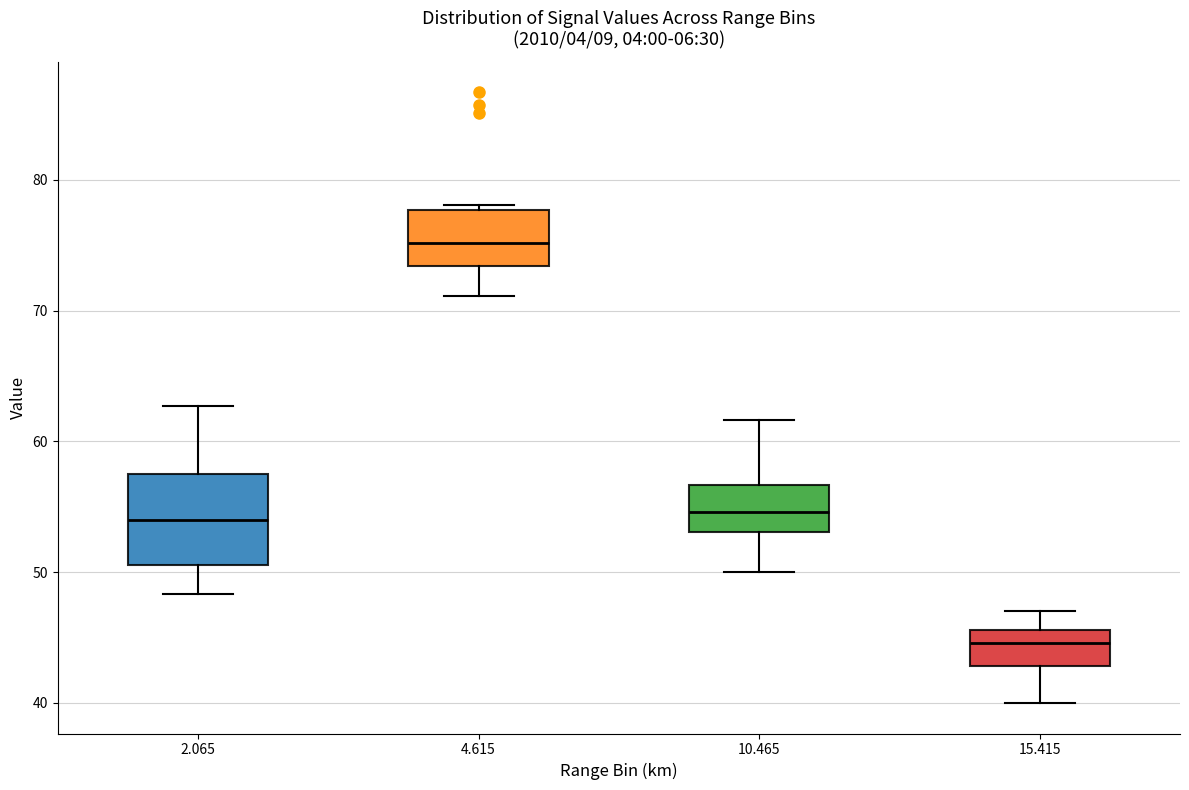

Reading left to right, transcribe this box plot: for each box, give where its median line is, the range the box spans, and where its two whiskers end, as read against the y-axis. The values are not printed on the chart, so give them approximately, as read against the axis.

2.065: median 54, box 51 to 58, whiskers 48 to 63
4.615: median 75, box 73 to 78, whiskers 71 to 78 (just above the box's upper edge)
10.465: median 55, box 53 to 57, whiskers 50 to 62
15.415: median 45, box 43 to 46, whiskers 40 to 47